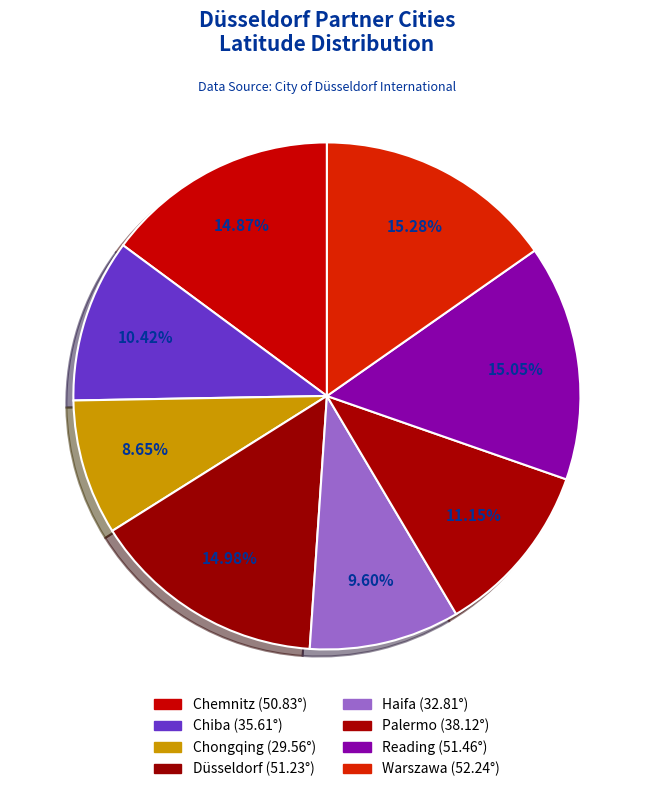

What percentage is NOT represented by Chemnitz?

85.1%